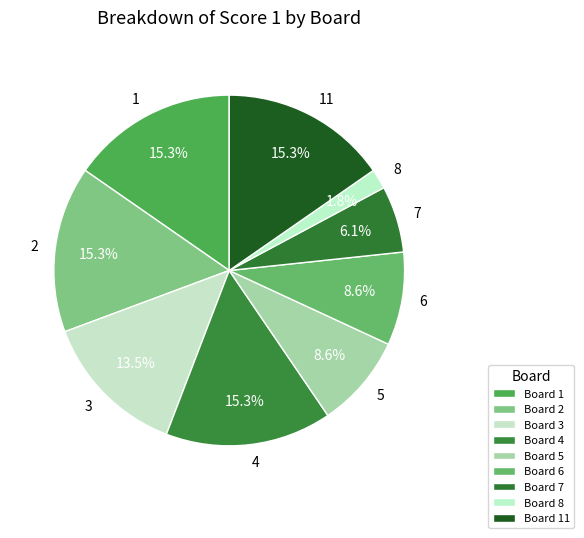

Approximately how many times larger is the value at 3 compared to 6?

1.6